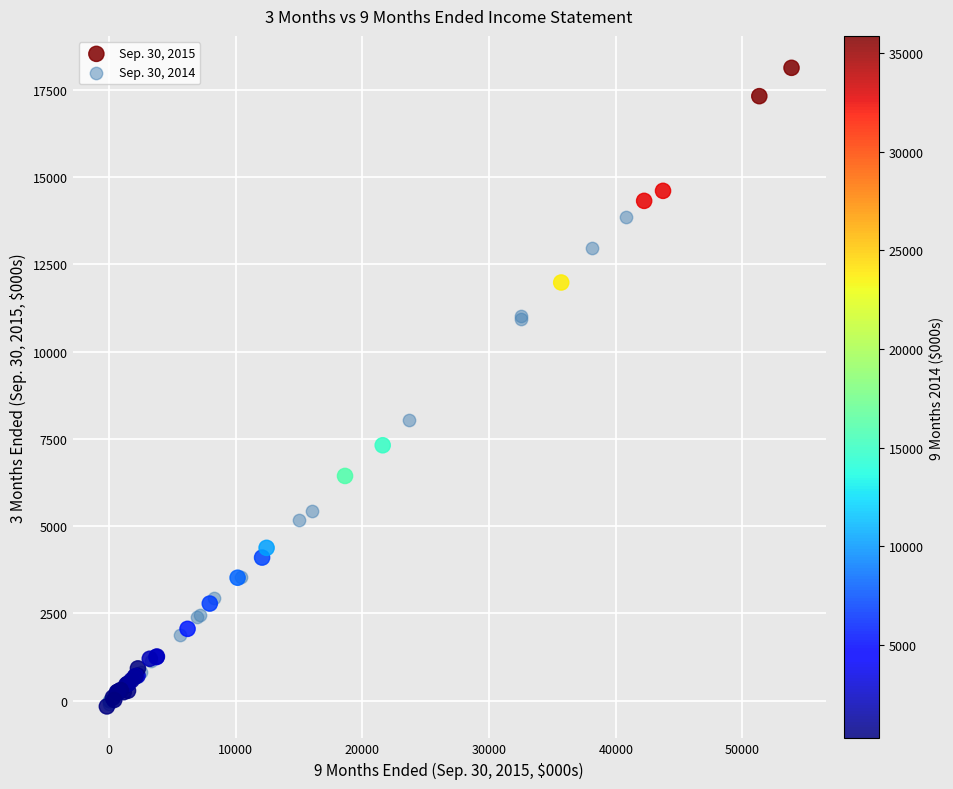

Which series has the largest Y range (max minus min)?

Sep. 30, 2015